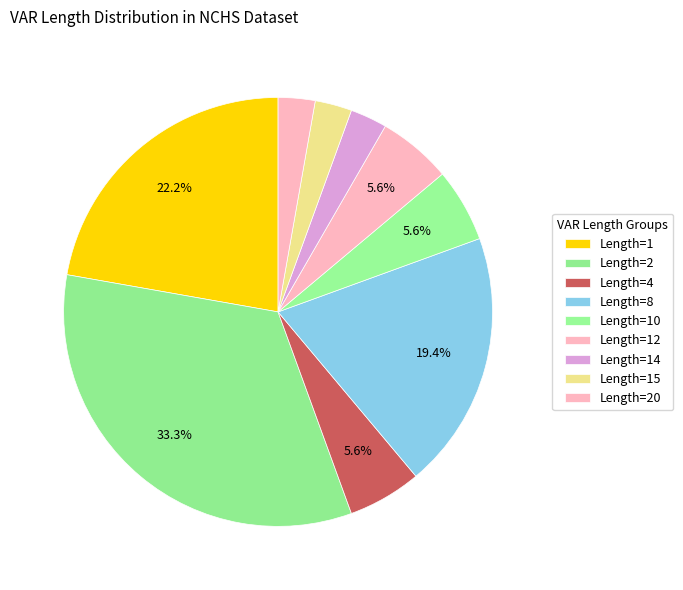

How many slices are in this pie chart?

9